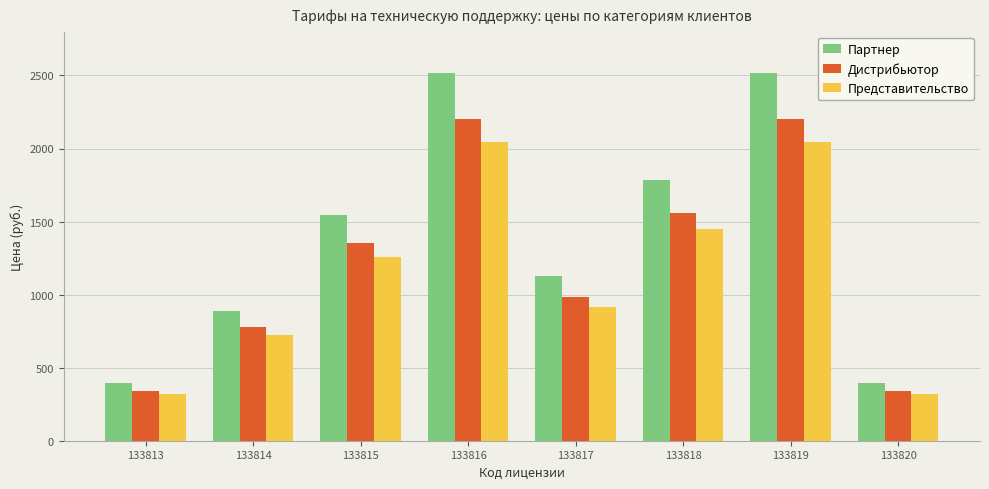

What is the minimum value for Дистрибьютор?

342.9